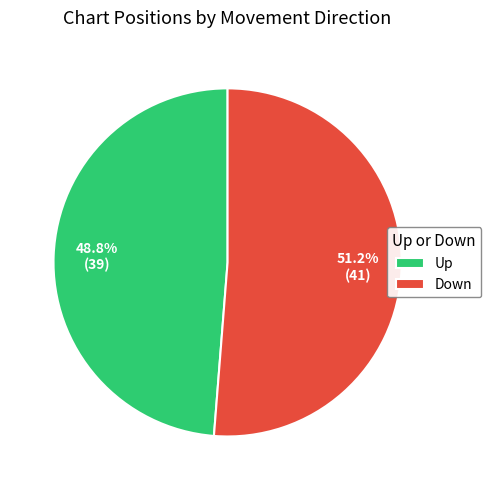

What is the majority slice?

Down